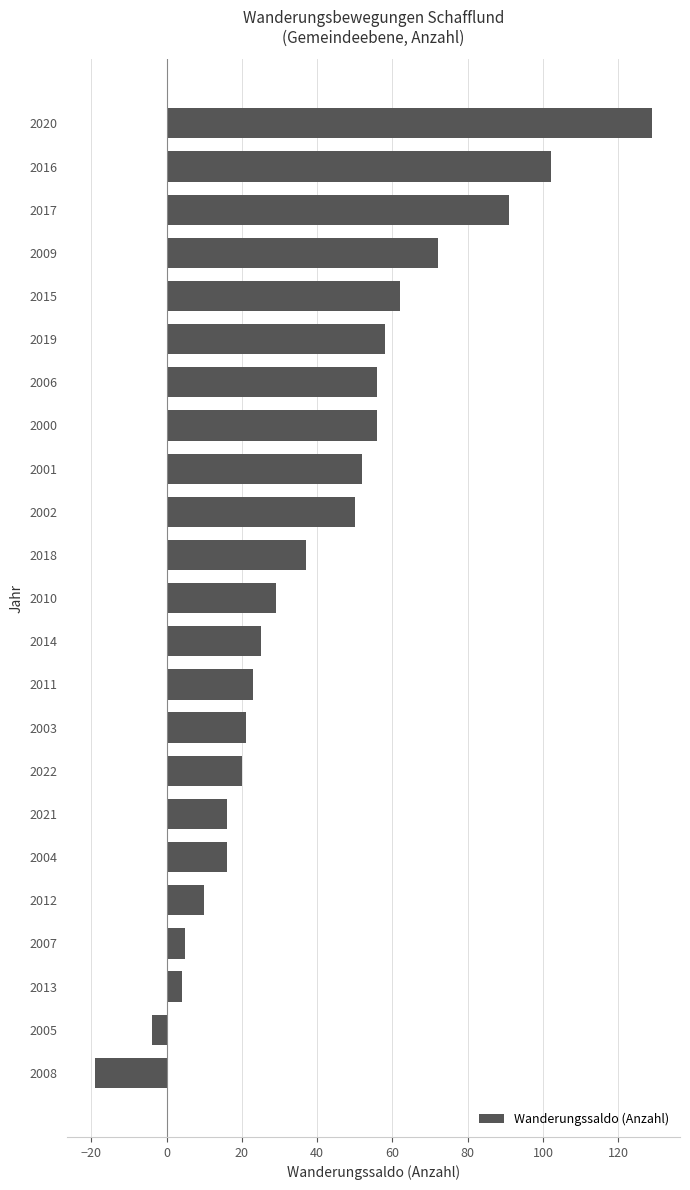

What is the greatest value displayed?

129